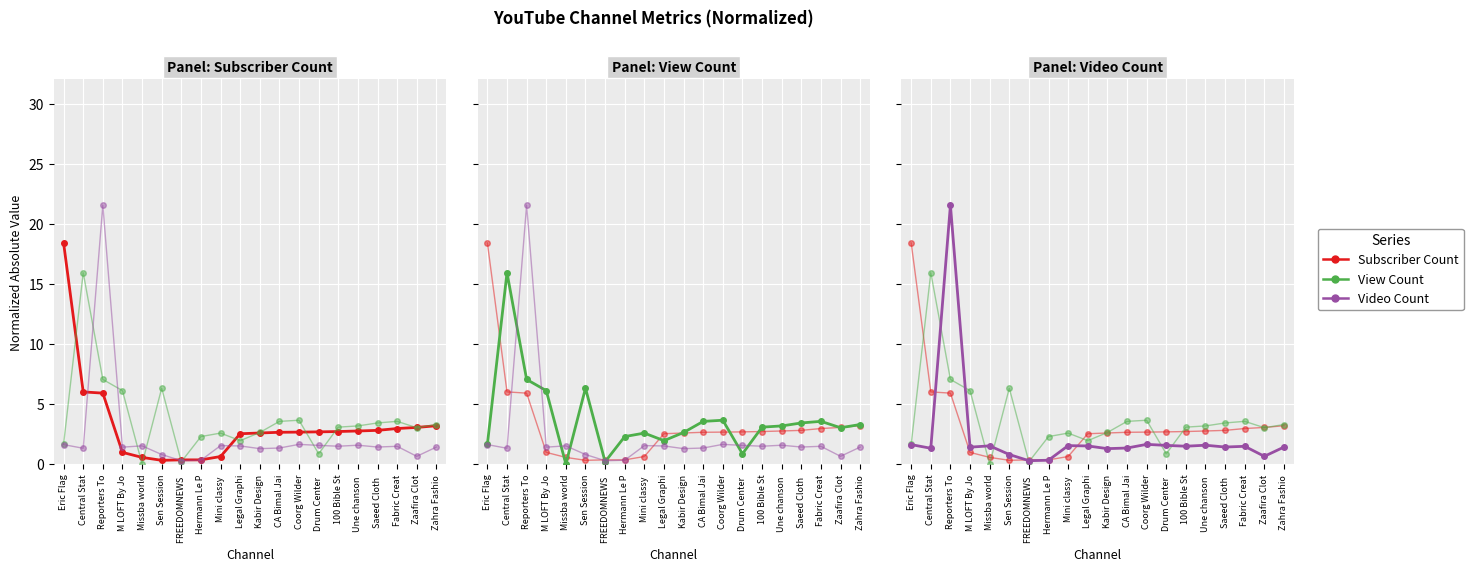

At which category does Subscriber Count reach its first local valley?

Sen Session